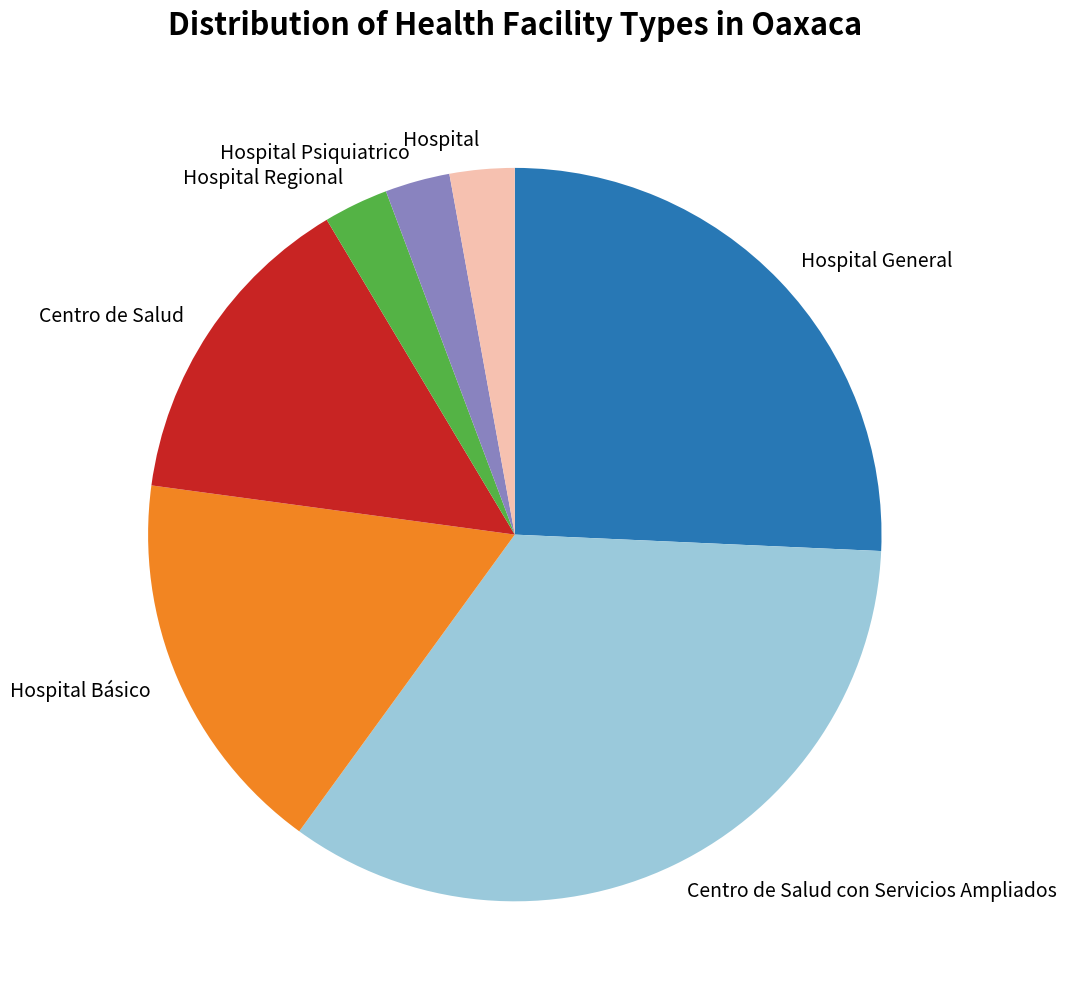

Combined, do Hospital General and Hospital account for over 50%?

No